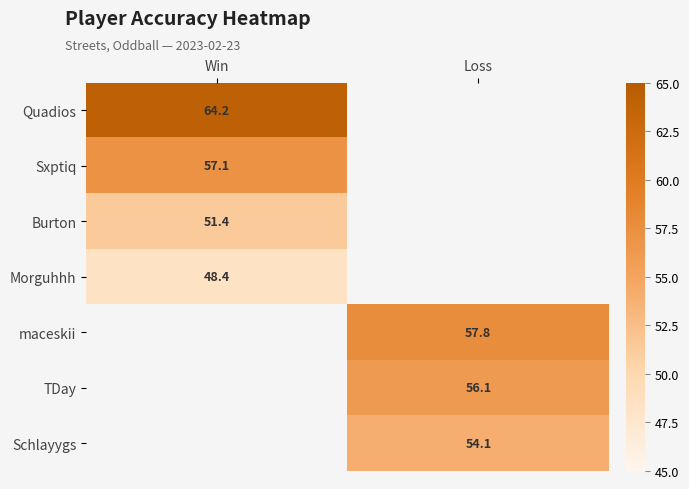

The value of maceskii at Loss is 57.8. True or false?

True